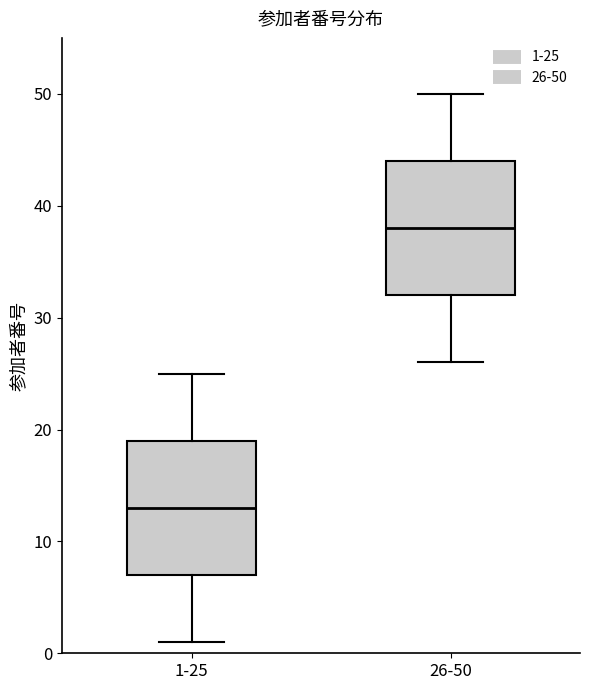

Which box's median line is the highest?

26-50